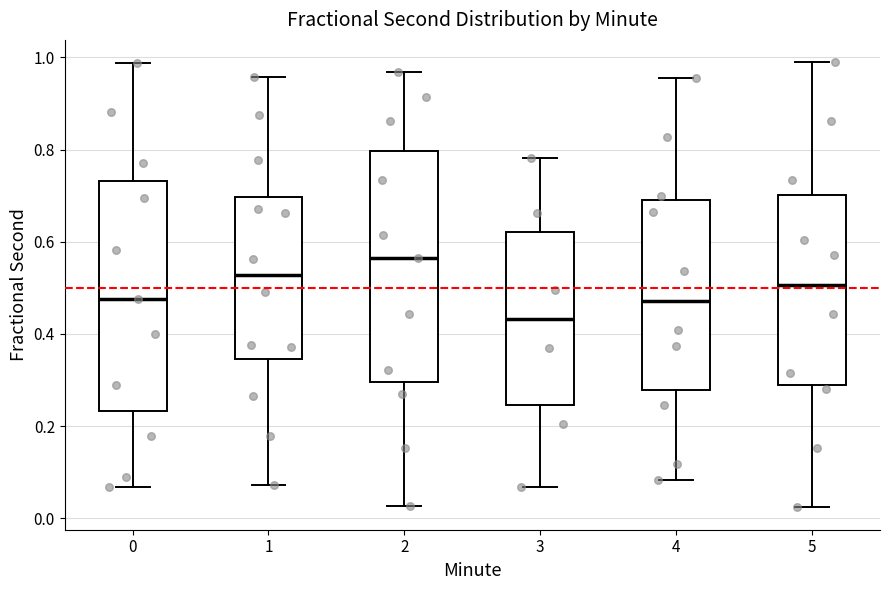

Where does the lower whisker of the box at x = 1 end on the y-axis? The values are not printed on the chart, so give them approximately, as read against the axis.

0.08